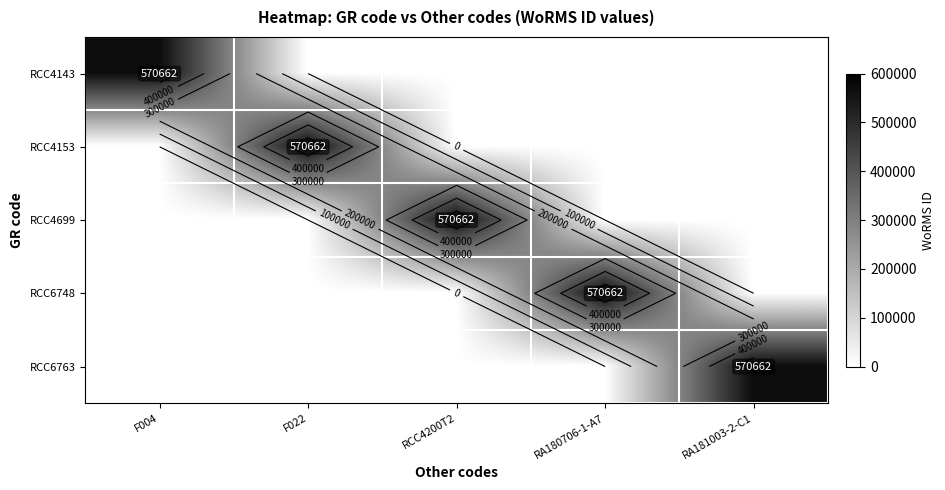

At RA181003-2-C1, list the series in order from smallest to largest.

RCC4143, RCC4153, RCC4699, RCC6748, RCC6763